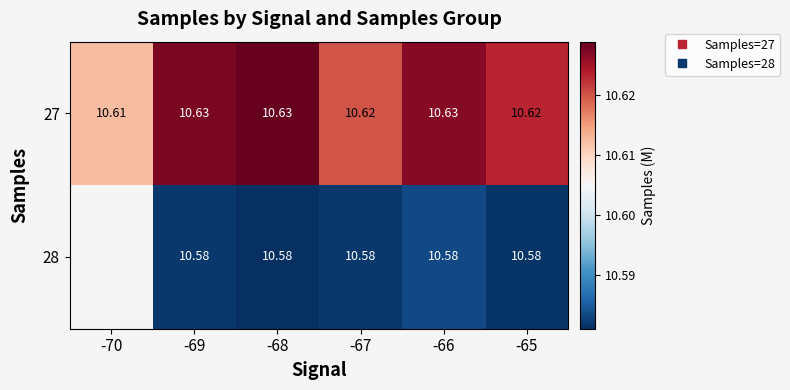

At which category does the chart reach its peak across all series?

-68